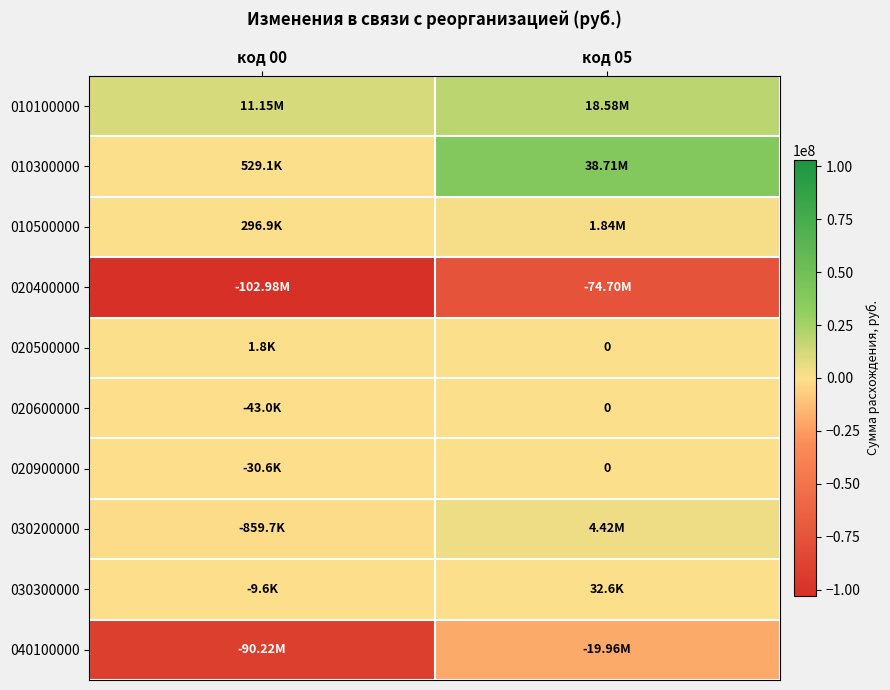

What is the lowest value of the 030200000 series?

-859667.1